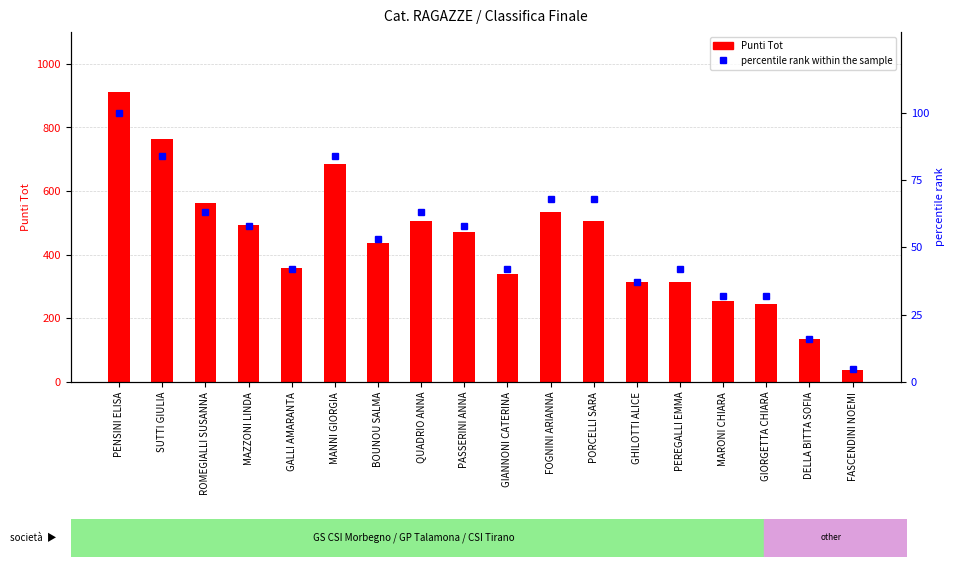

How many data points in percentile rank within the sample are above 58?

7